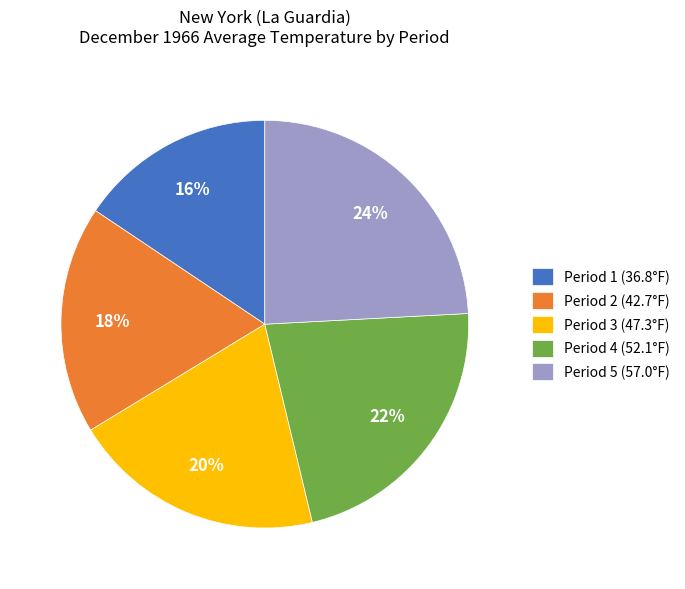

The Period 4 (52.1°F) slice represents 22% of the pie. True or false?

True